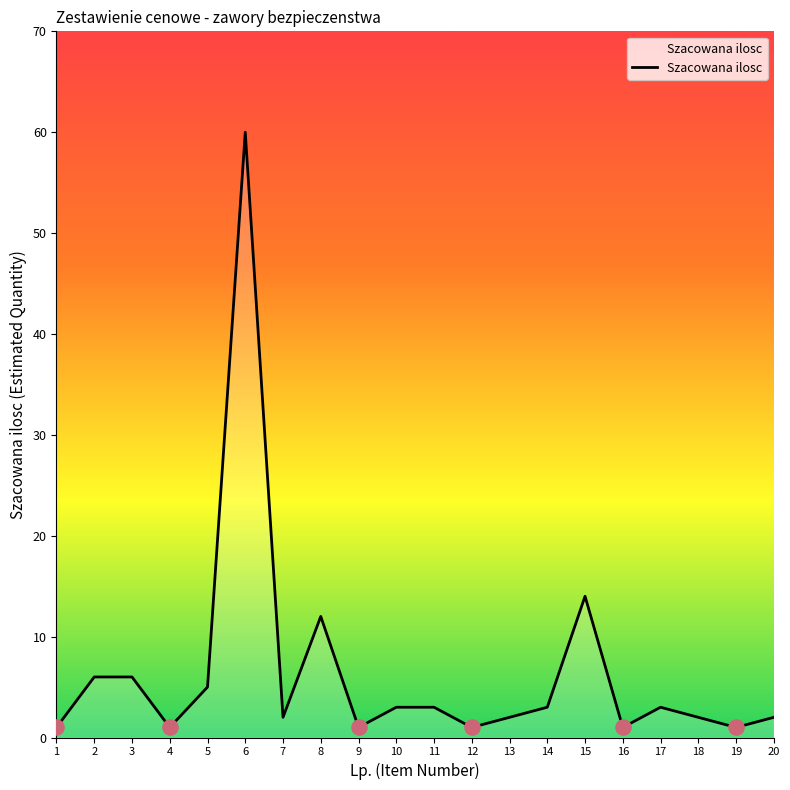

Which has a higher value, 13 or 2?

2